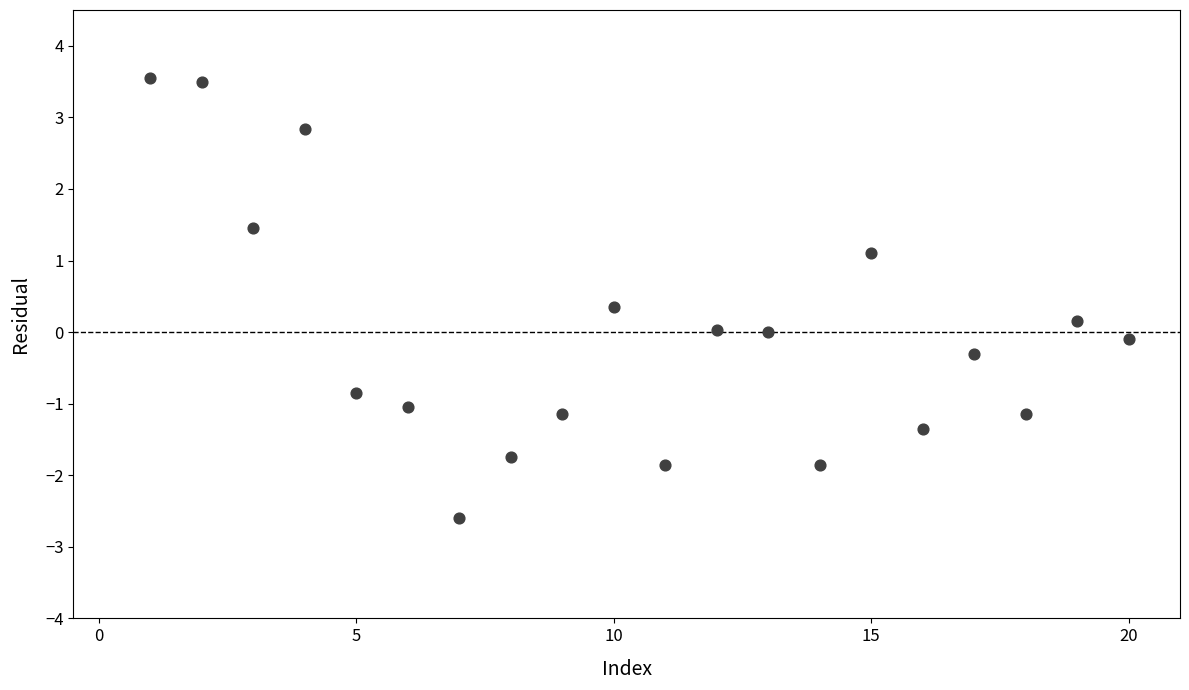

What is the range of X values (max minus min)?

19.0